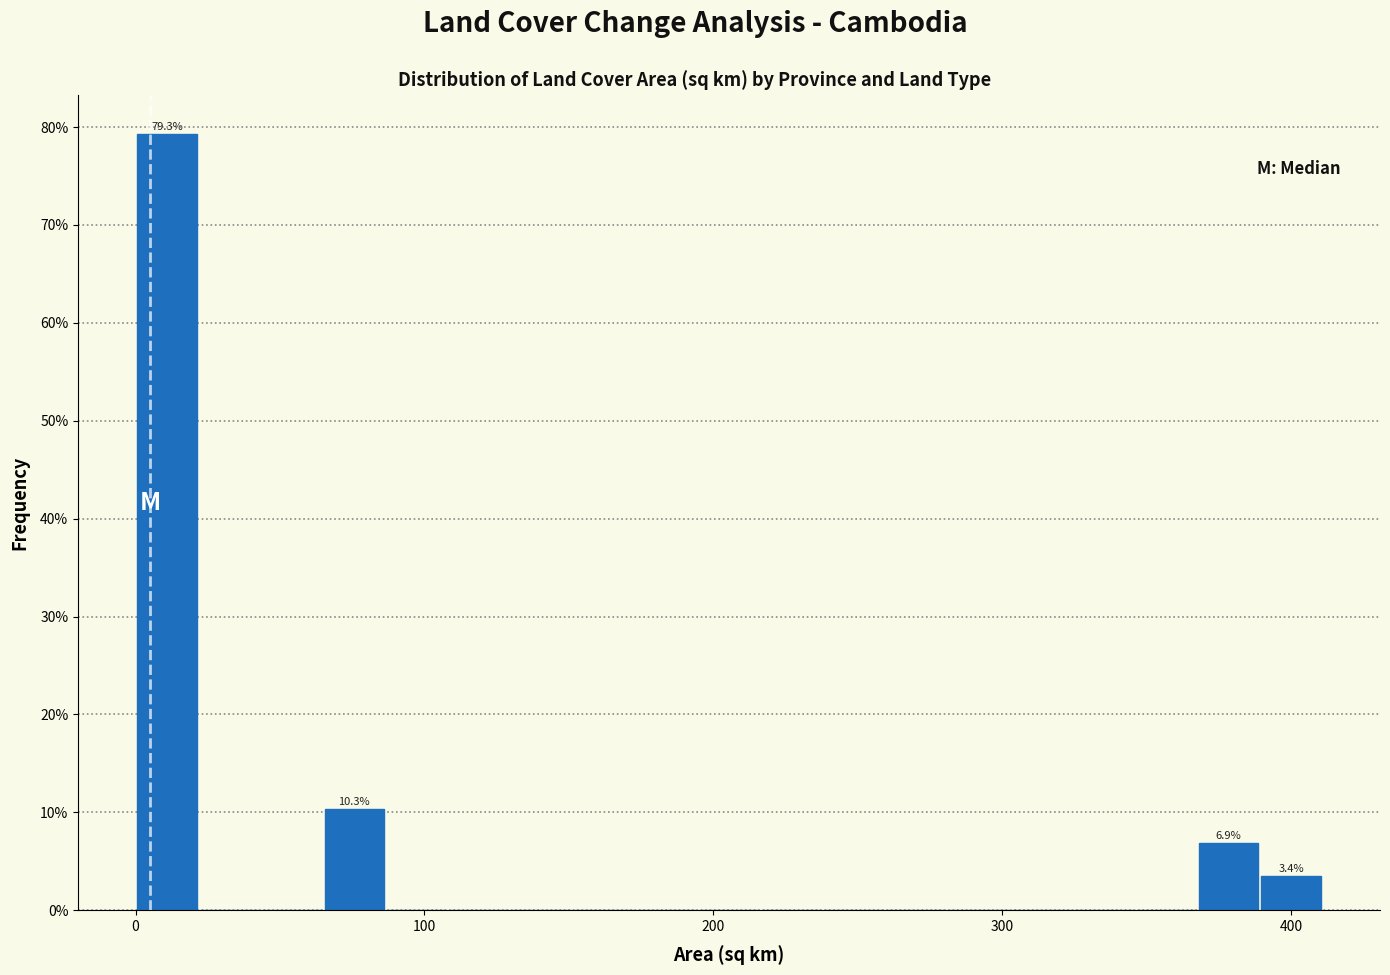

Read against the x-axis, roughly where is the centre of the tallest bar?

10